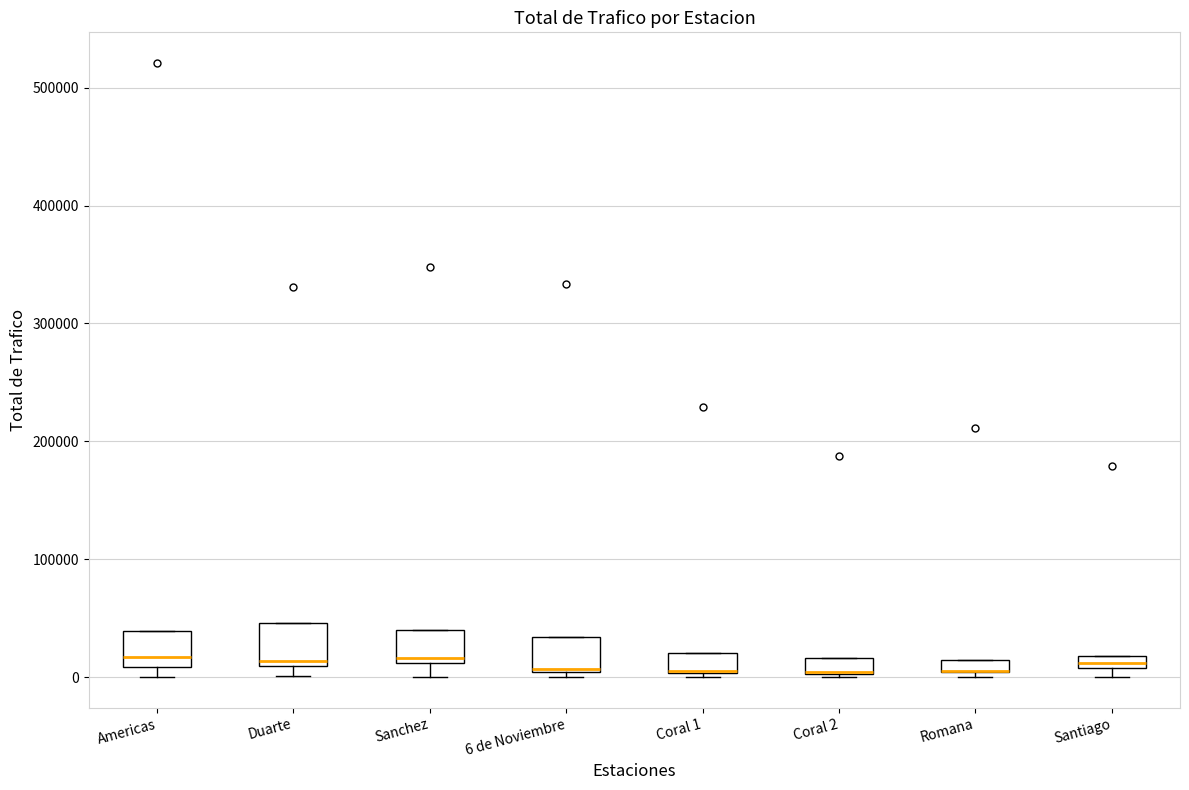

Where is the upper edge of the box for Americas on the y-axis? The values are not printed on the chart, so give them approximately, as read against the axis.

40000